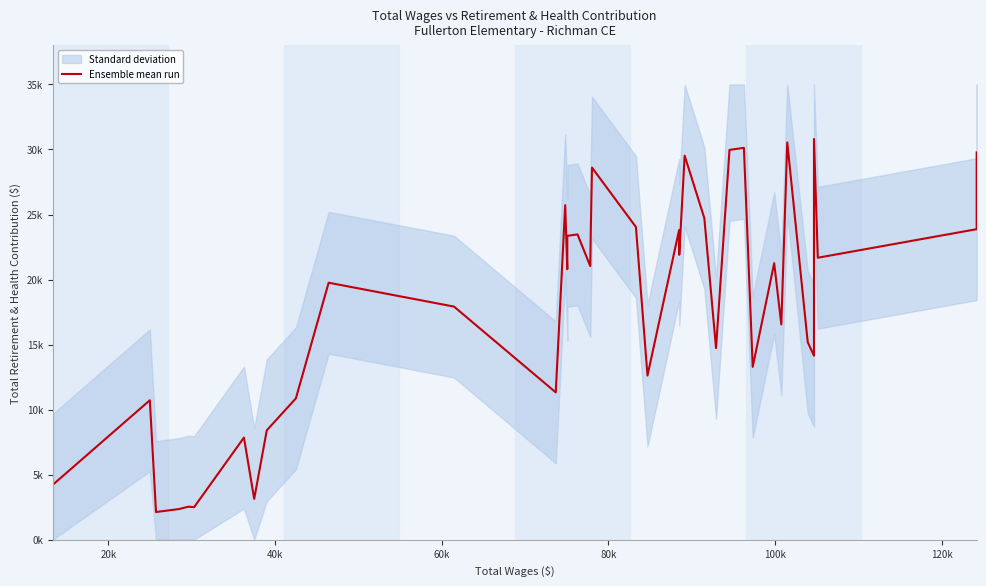

What is the minimum value shown in the chart?

2122